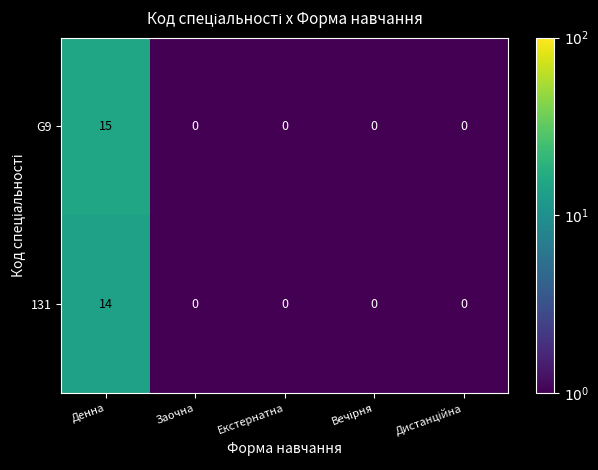

List the series in order of their overall mean, highest first.

G9, 131